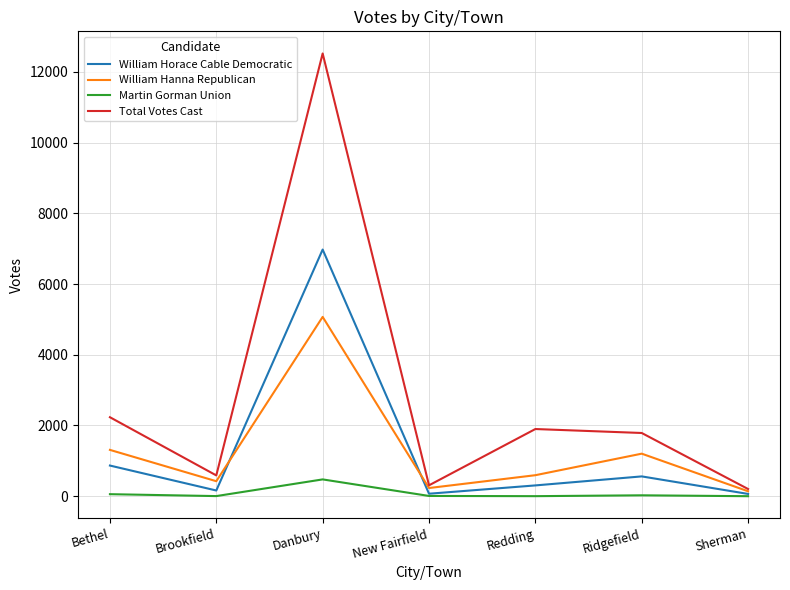

What value does the William Horace Cable Democratic series have at Redding?

305